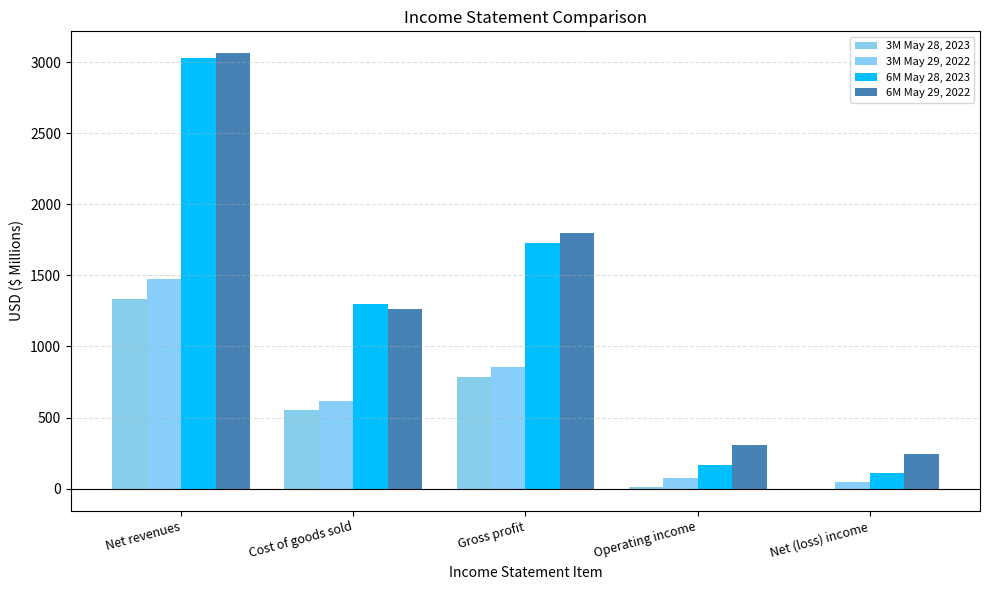

Is the value of 3M May 29, 2022 at Operating income greater than the value of 3M May 28, 2023 at Net revenues?

No